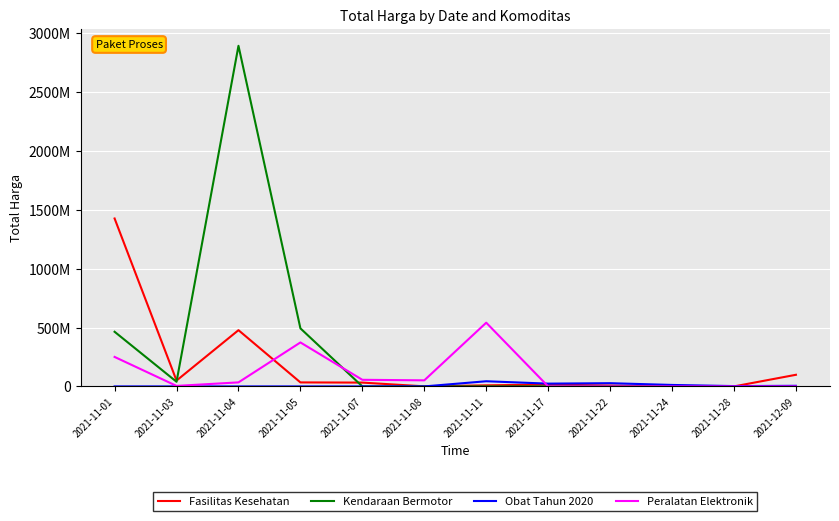

What is the total value across all series at 2021-11-28?

2850000